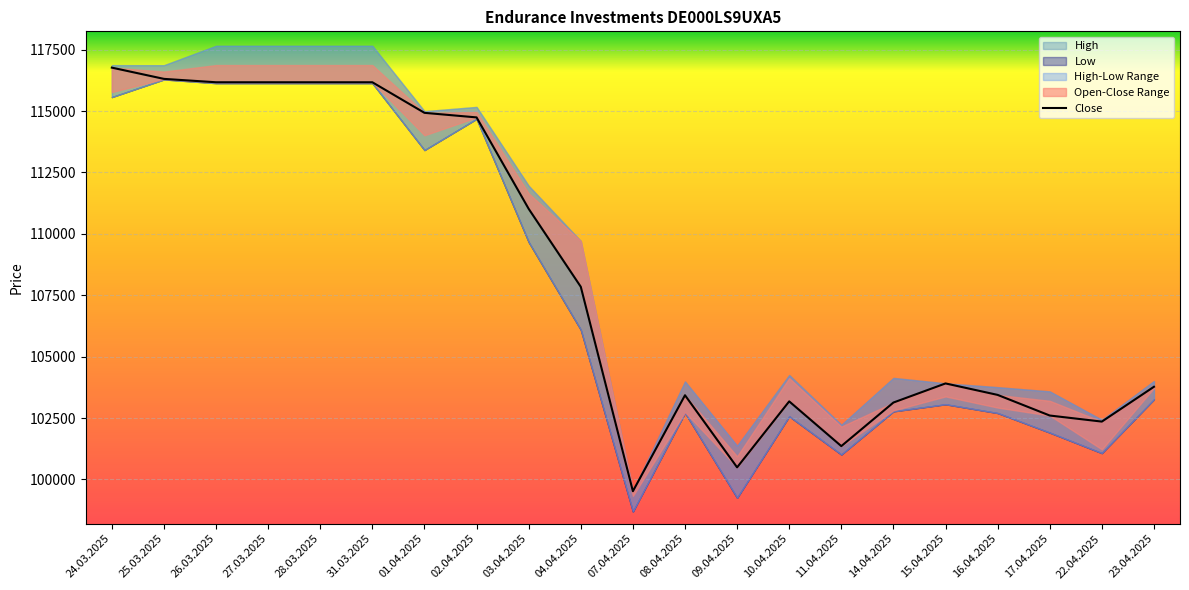

How many values exceed 103909?

10